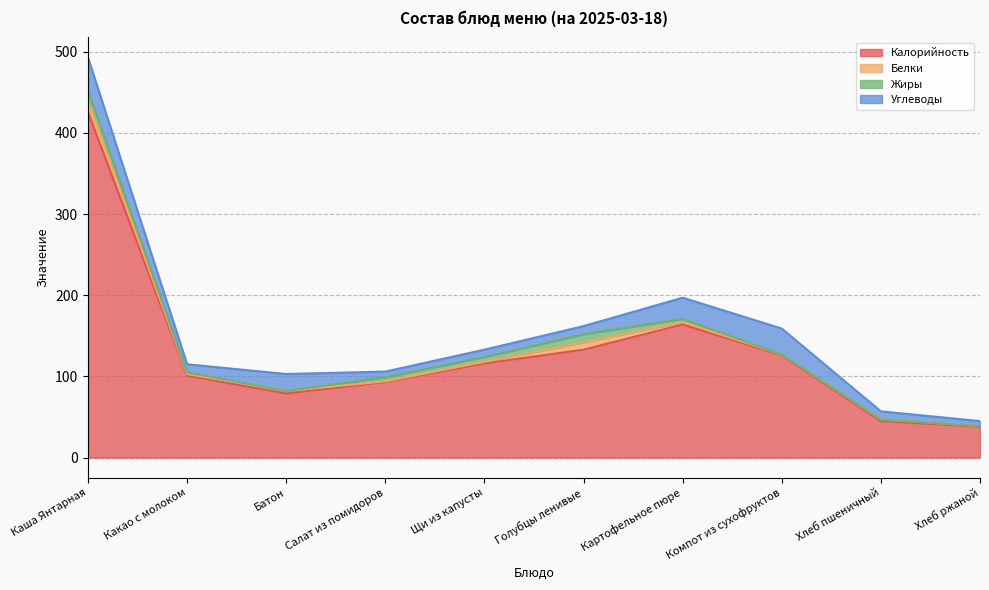

At which category is the sum across all series the highest?

Каша Янтарная